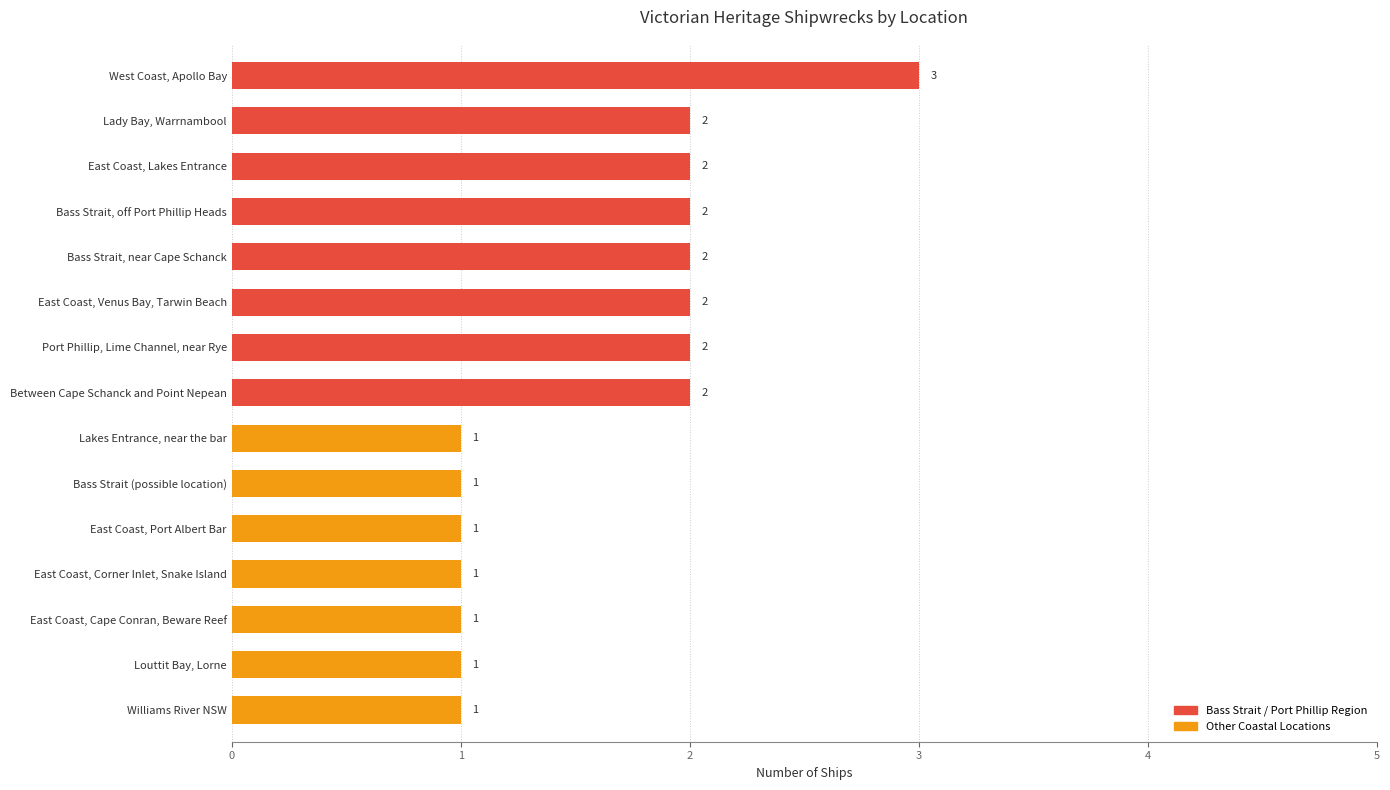

Are the bars grouped side by side (vs. stacked)?

No